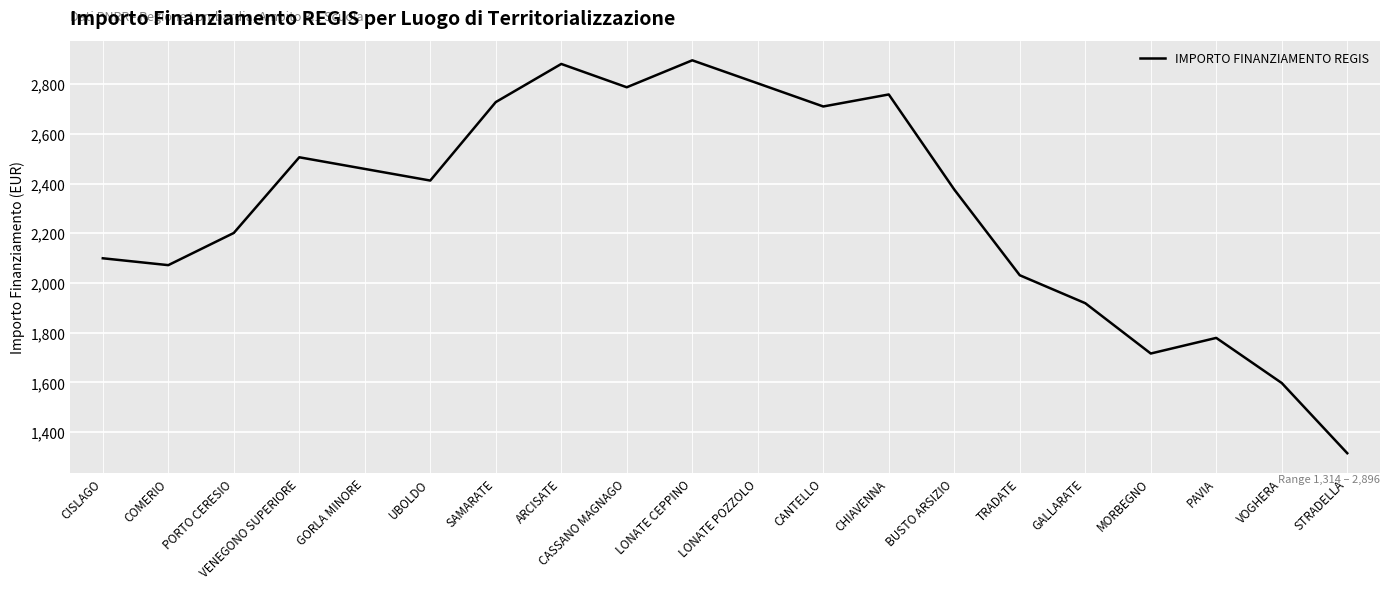

Reading left to right, what are all the values shown in this chart?

CISLAGO=2099.3	COMERIO=2071.7	PORTO CERESIO=2201.2	VENEGONO SUPERIORE=2505.8	GORLA MINORE=2459.0	UBOLDO=2412.2	SAMARATE=2728.0	ARCISATE=2881.5	CASSANO MAGNAGO=2787.6	LONATE CEPPINO=2896.1	LONATE POZZOLO=2803.4	CANTELLO=2710.3	CHIAVENNA=2758.7	BUSTO ARSIZIO=2376.0	TRADATE=2031.0	GALLARATE=1918.6	MORBEGNO=1716.0	PAVIA=1778.9	VOGHERA=1597.3	STRADELLA=1314.8